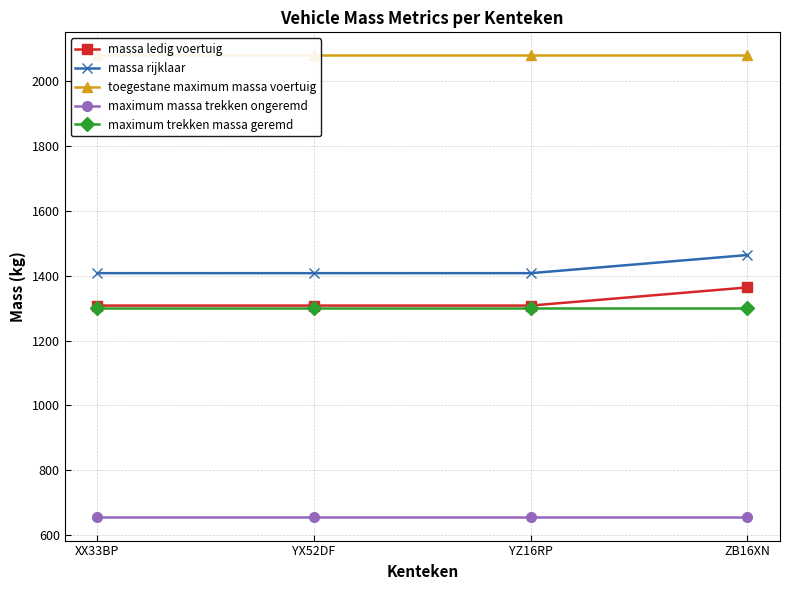

True or false: maximum massa trekken ongeremd has more than 0 interior local peaks.

False